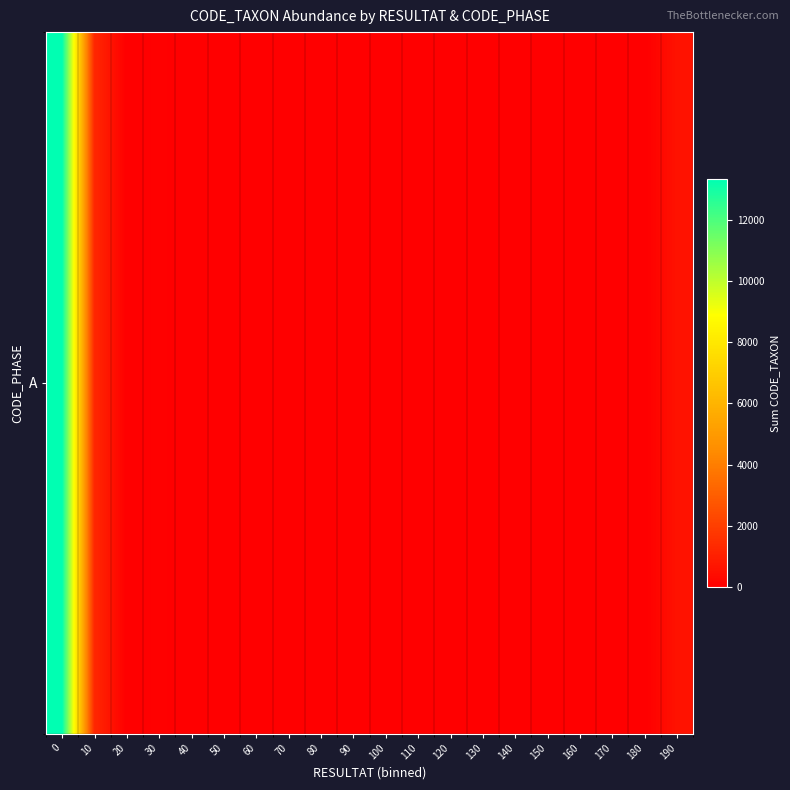

True or false: the data shows -4043 at 140.

False